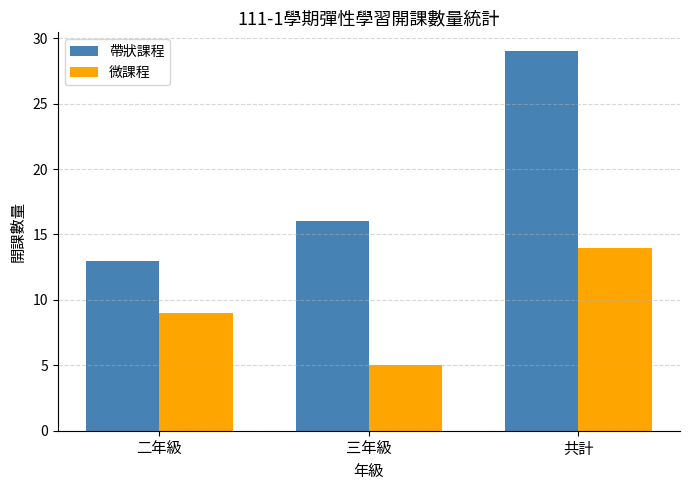

Which series changed the most between 三年級 and 共計?

帶狀課程